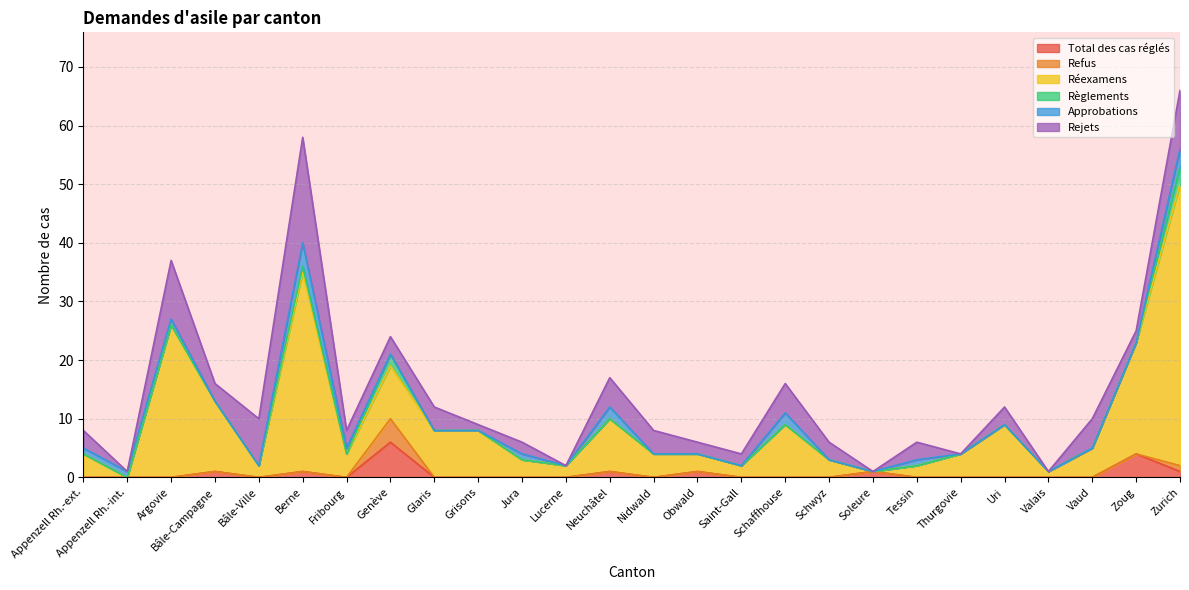

What position from the right is Obwald?

12